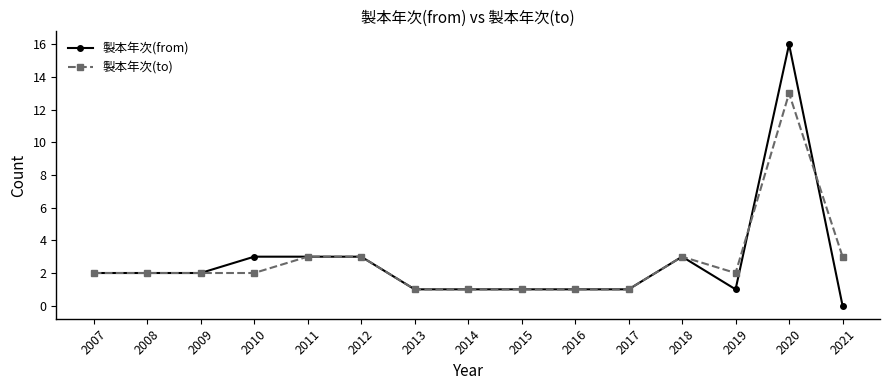

What is the value of the 製本年次(to) point at the 8th from the left?

1